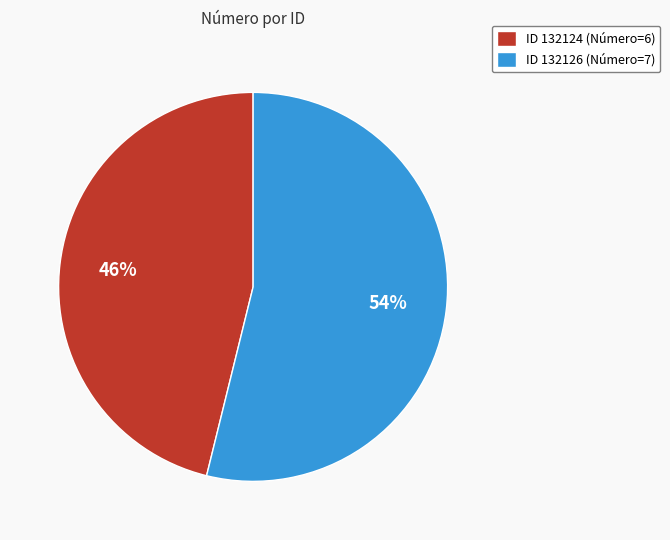

To the nearest percent, what portion does ID 132126 (Número=7) represent?

54%